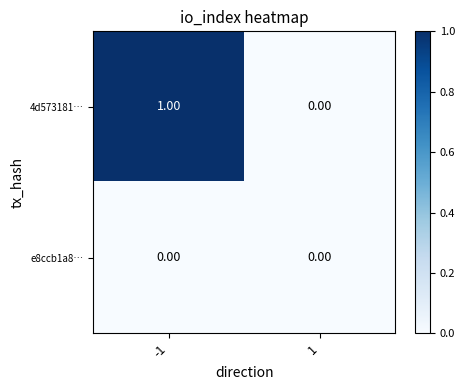

List the series in order of their overall mean, highest first.

4d573181…, e8ccb1a8…